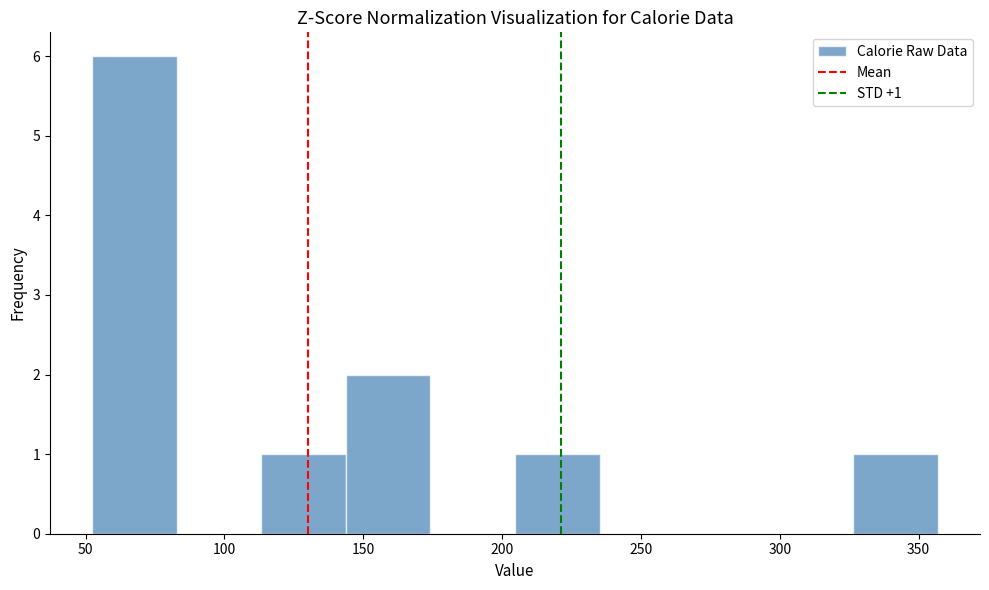

Which range on the x-axis has the tallest bar?

50 to 85